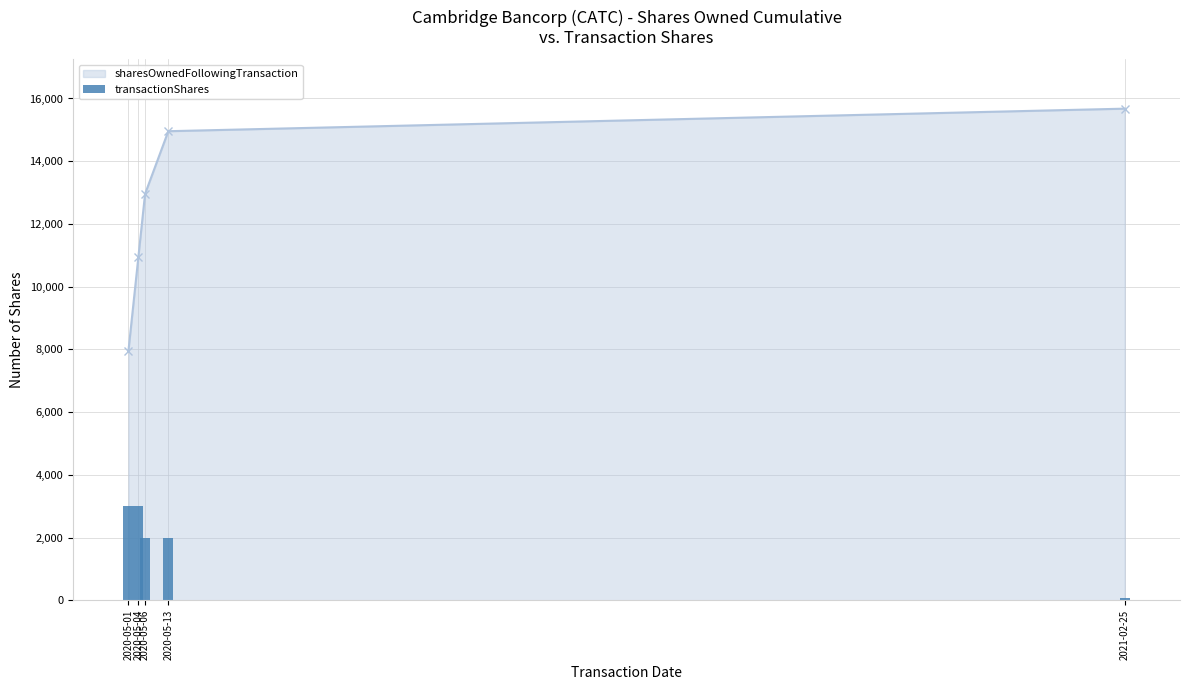

Count the number of categories in the chart.

5